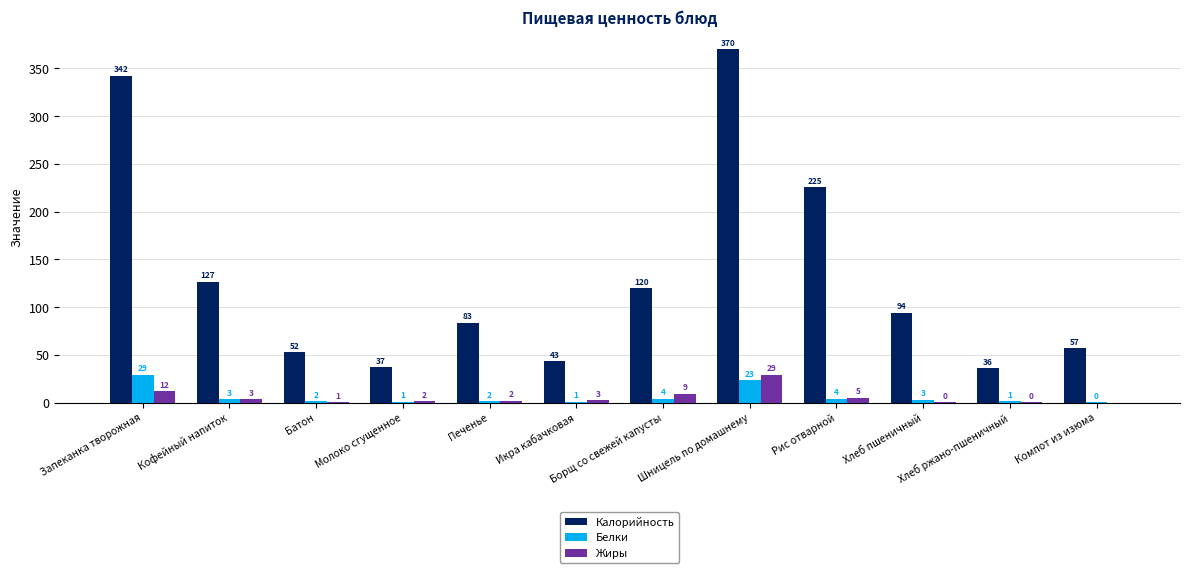

Is the value of Белки at Икра кабачковая greater than the value of Калорийность at Печенье?

No